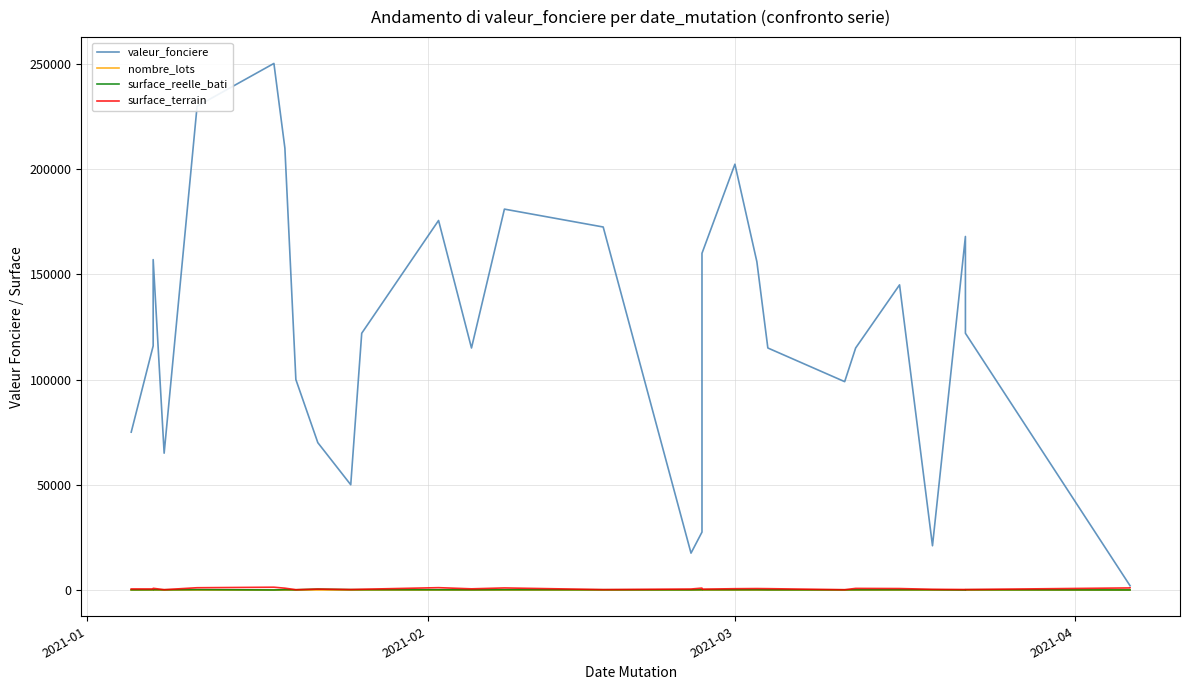

List the series in order of their peak value, highest first.

valeur_fonciere, surface_terrain, surface_reelle_bati, nombre_lots